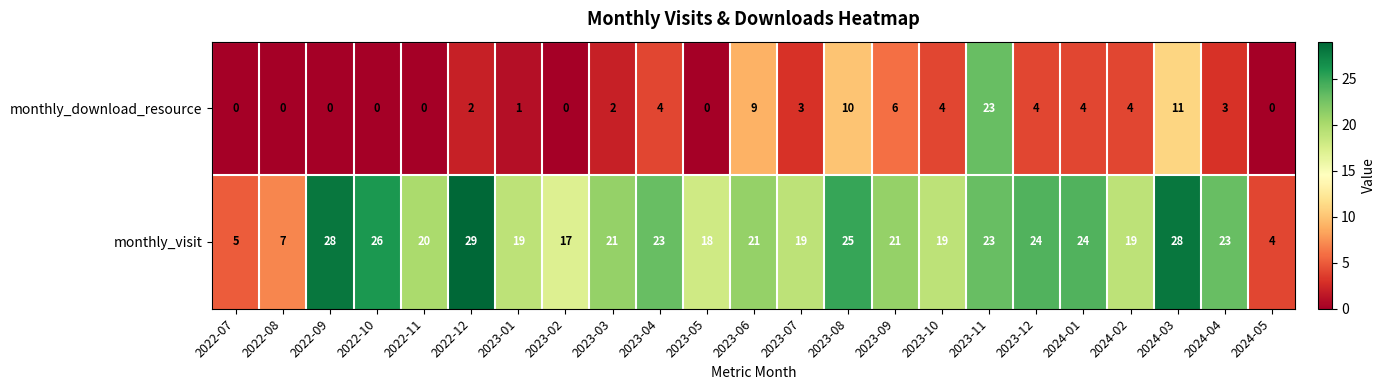

Which series has the widest spread of values?

monthly_visit